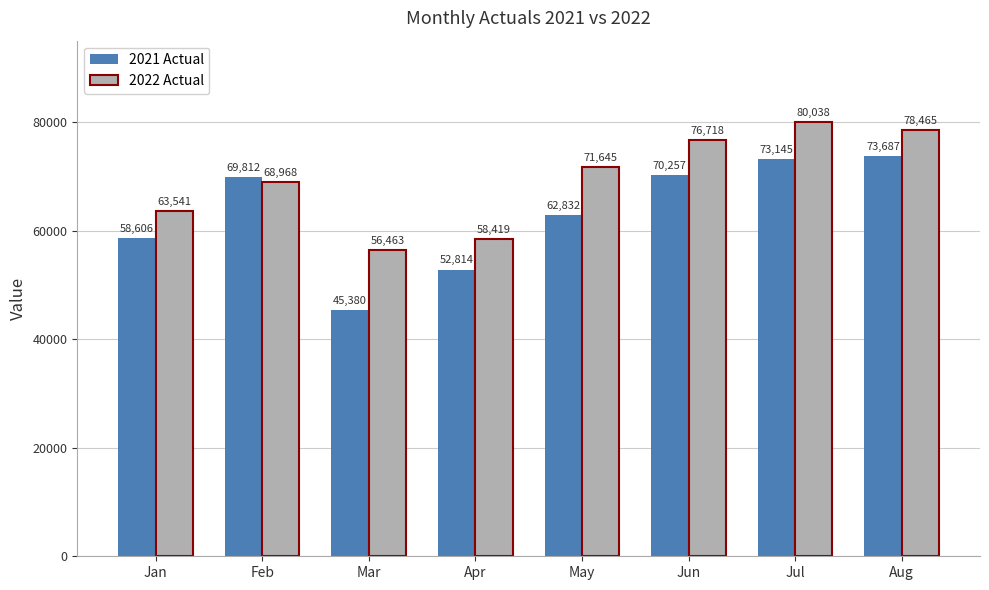

What is the difference between the 2022 Actual values at Mar and Feb?

12505